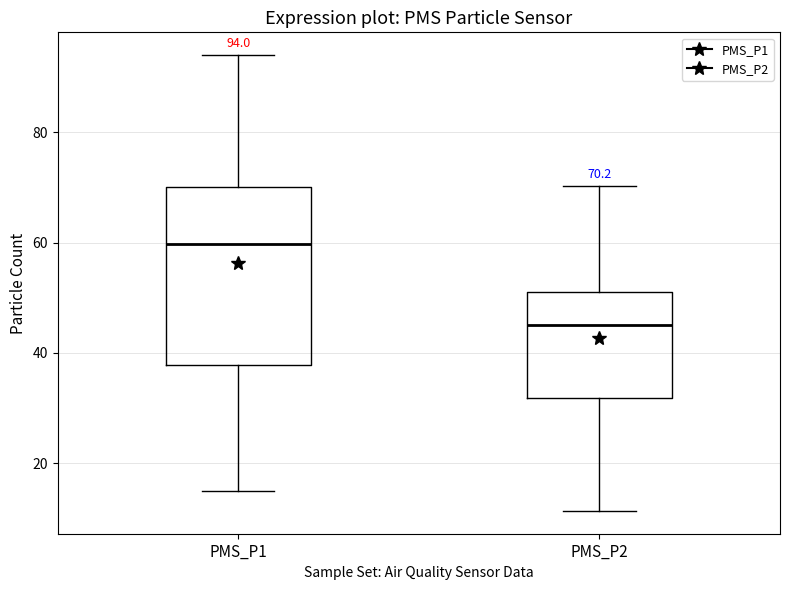

Which box is the tallest, from its lower edge to its upper edge?

PMS_P1